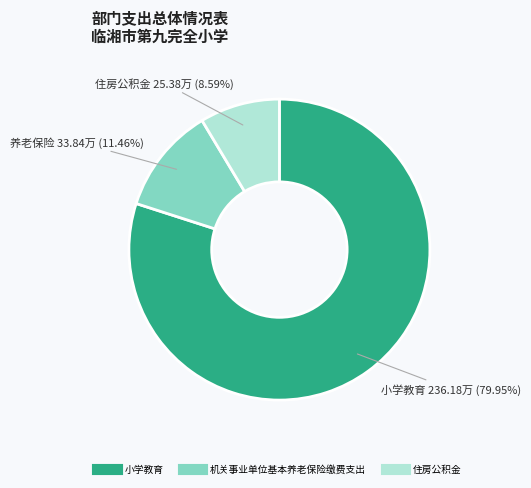

Count the number of slices in the pie.

3